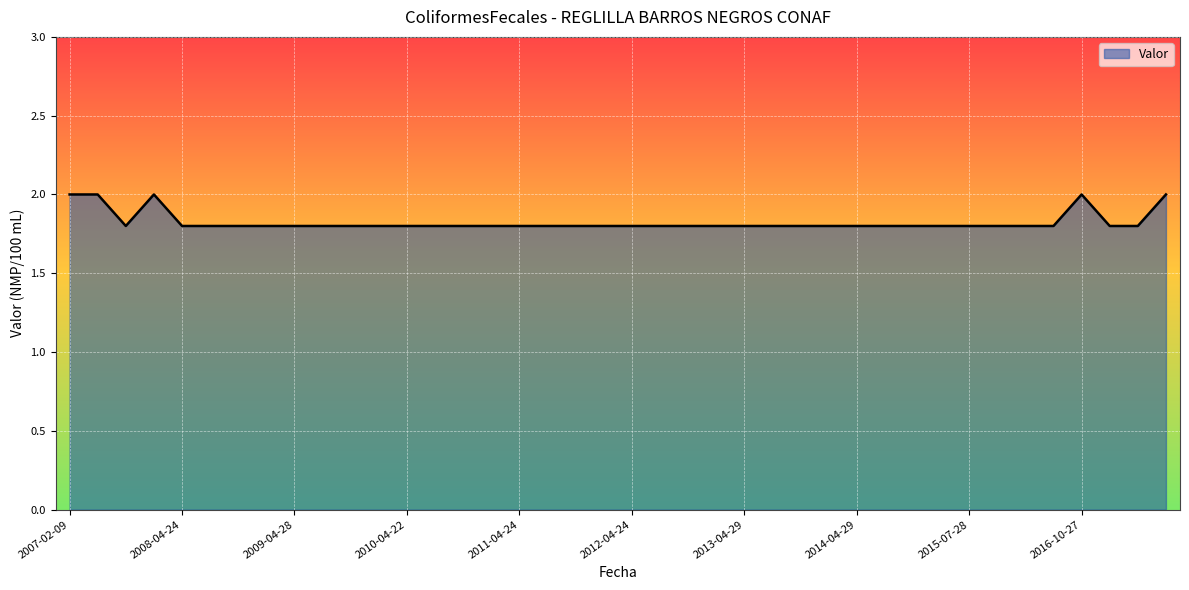

How many lines are shown in the chart?

1